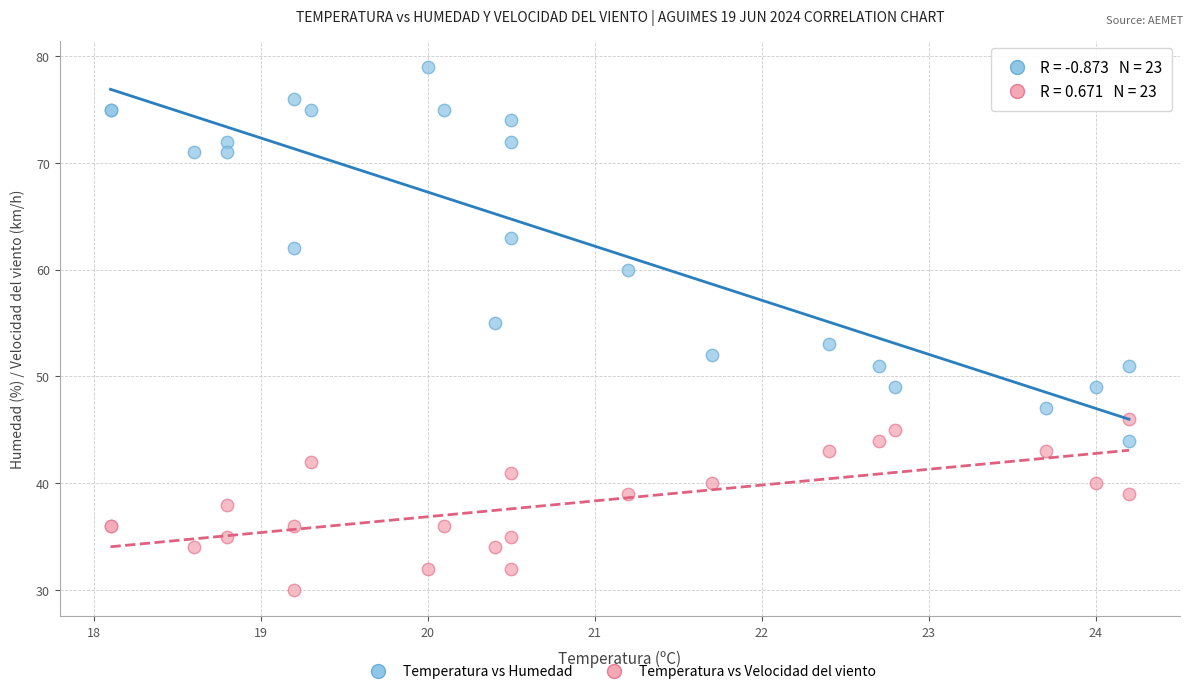

Which series reaches the maximum Y coordinate?

Temperatura vs Humedad